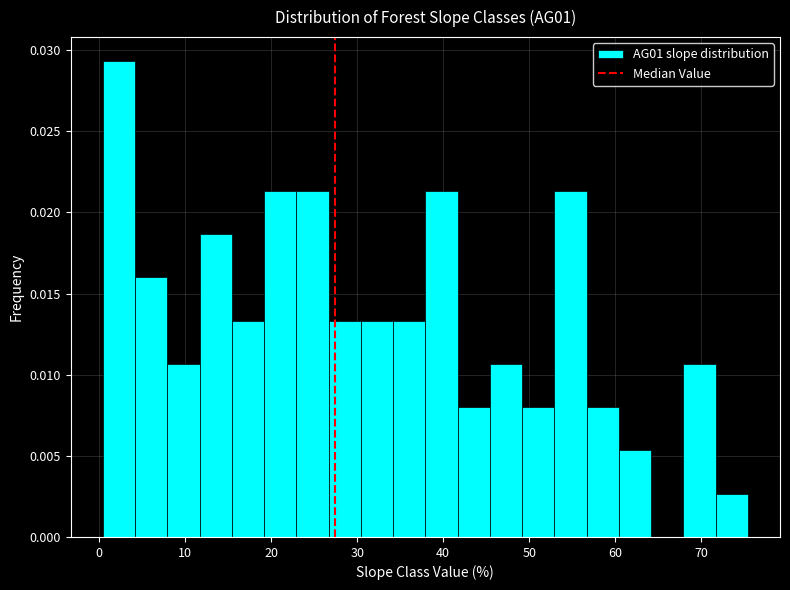

Read against the x-axis, roughly where is the centre of the tallest bar?

2